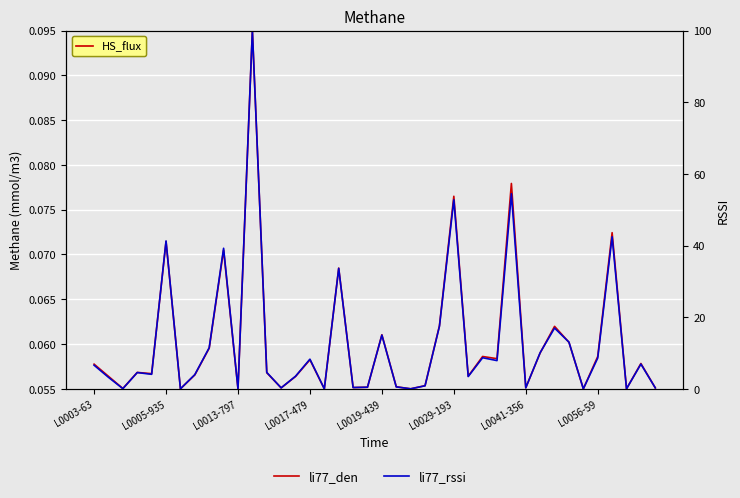

Reading left to right, extract all data points from this chart.

li77_den: 0.1	0.1	0.1	0.1	0.1	0.1	0.1	0.1	0.1	0.1	0.1	0.1	0.1	0.1	0.1	0.1	0.1	0.1	0.1	0.1	0.1	0.1	0.1	0.1	0.1	0.1	0.1	0.1	0.1	0.1	0.1	0.1	0.1	0.1	0.1	0.1	0.1	0.1	0.1	0.1
li77_rssi: 6.6	3.2	0.0	4.5	4.0	41.3	0.0	4.0	11.5	39.2	0.0	100.0	4.6	0.3	3.5	8.3	0.0	33.6	0.4	0.4	15.0	0.5	0.0	0.8	17.4	52.8	3.4	8.7	7.9	54.4	0.3	10.1	16.9	13.0	0.0	8.6	42.4	0.0	6.9	0.3